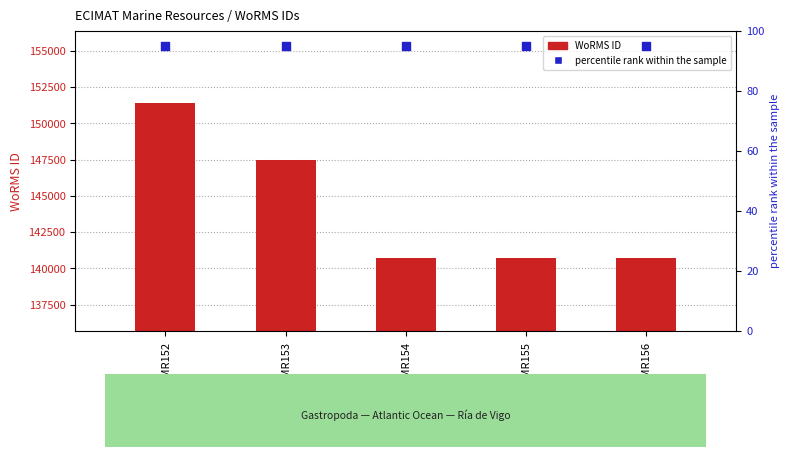

What is the total value across all series at EMR156?

140780